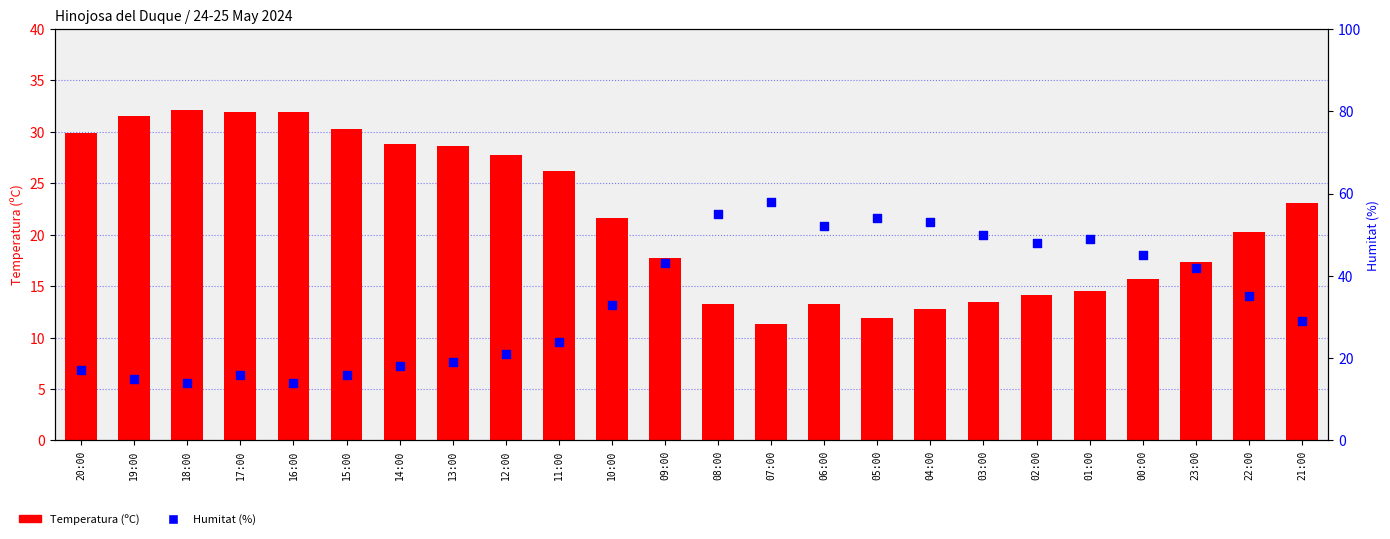

Which series has the largest total across all categories?

Humitat (%)